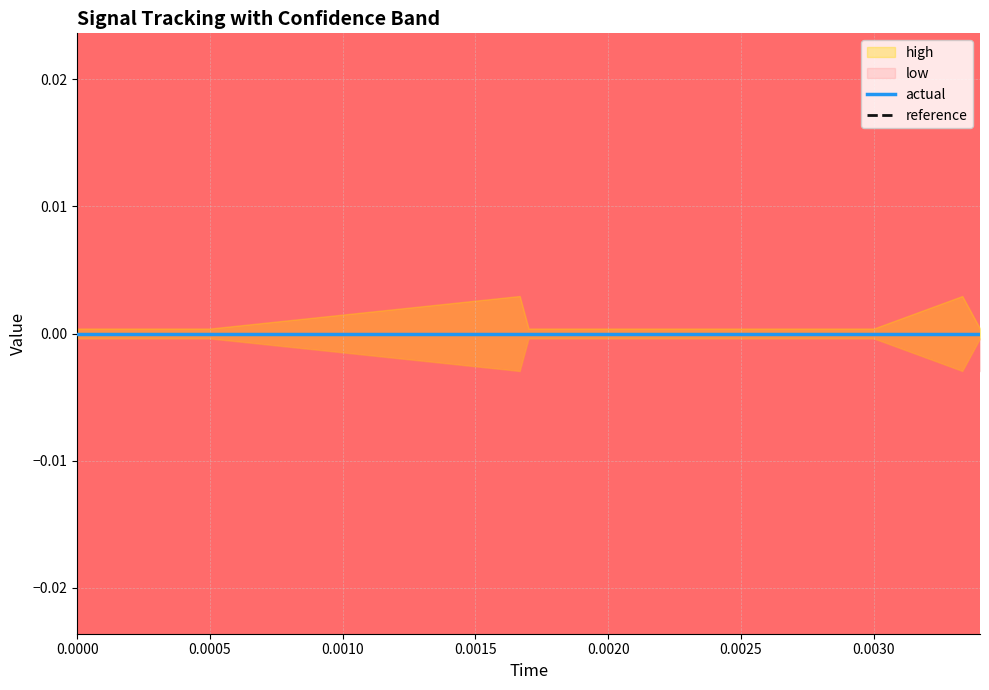

Is this an area chart (filled region under the line)?

No